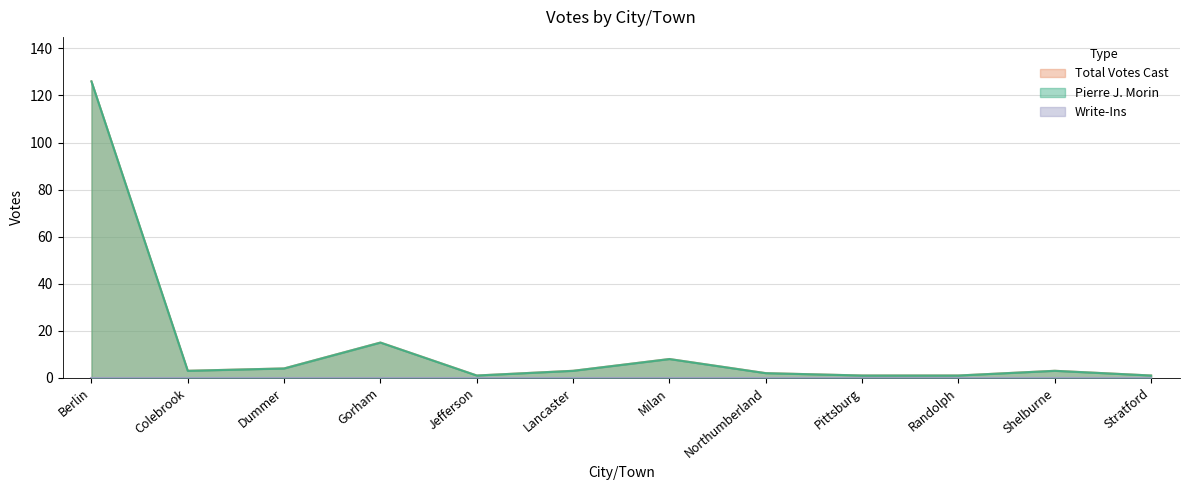

Does the chart display data point markers on the line(s)?

No